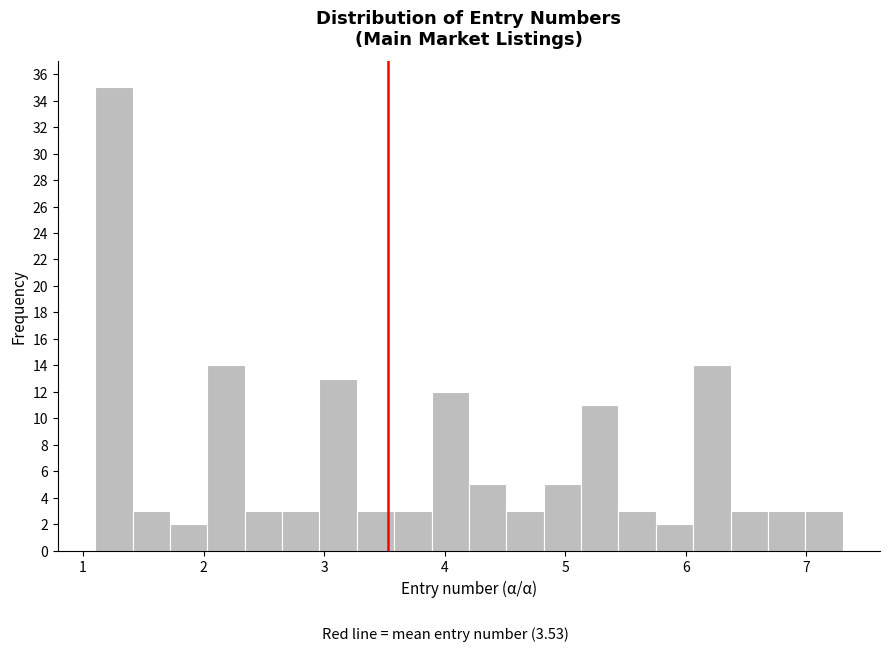

Around what value on the x-axis is the tallest bar? Give the approximate position of its centre, as read against the axis.

1.3